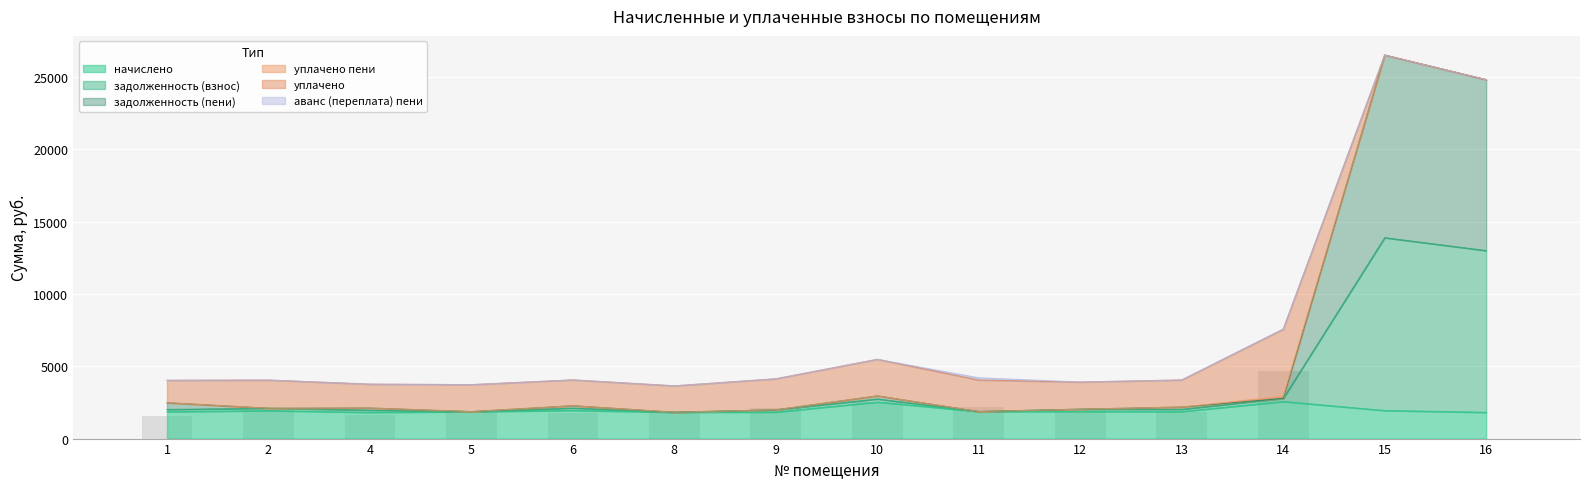

How many data points in задолженность (взнос) are above 2183?

7